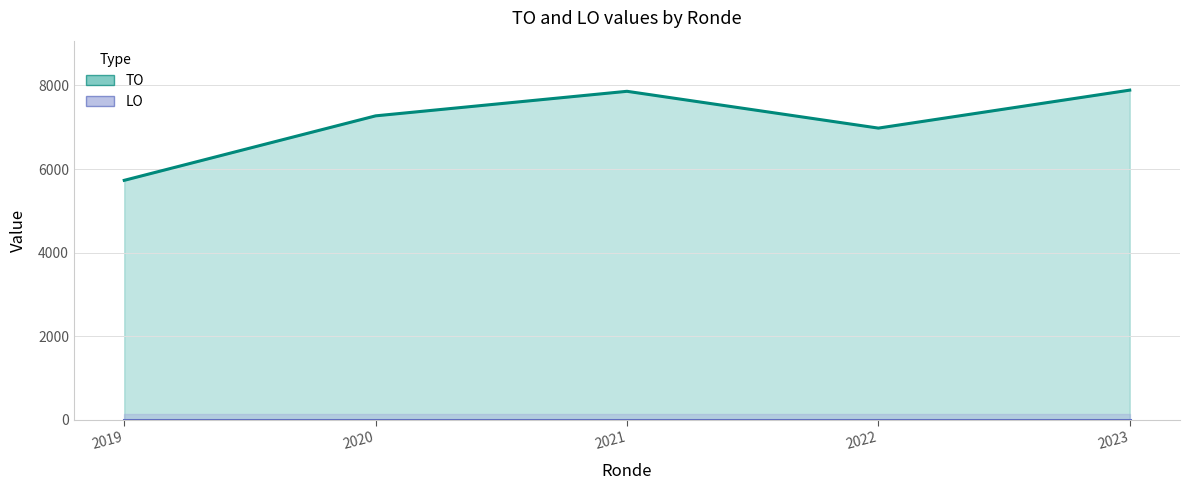

What is the value of the TO trend point at the 4th from the left?

6979